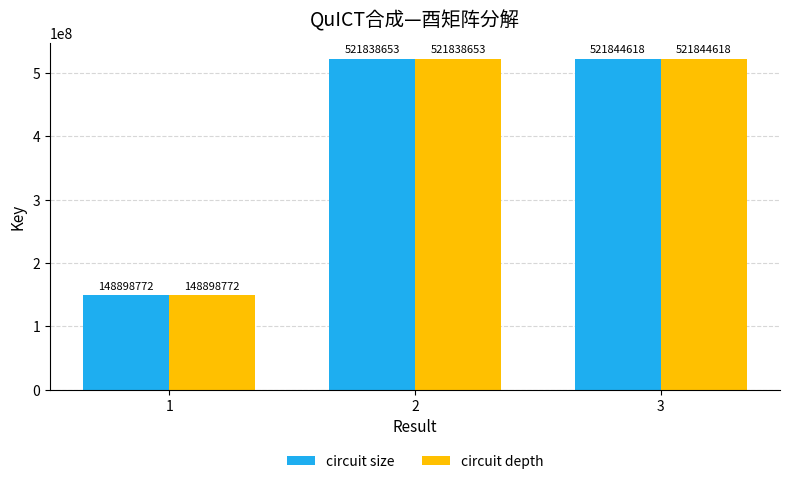

What is the value of the circuit size bar at the 1st from the left?

148898772